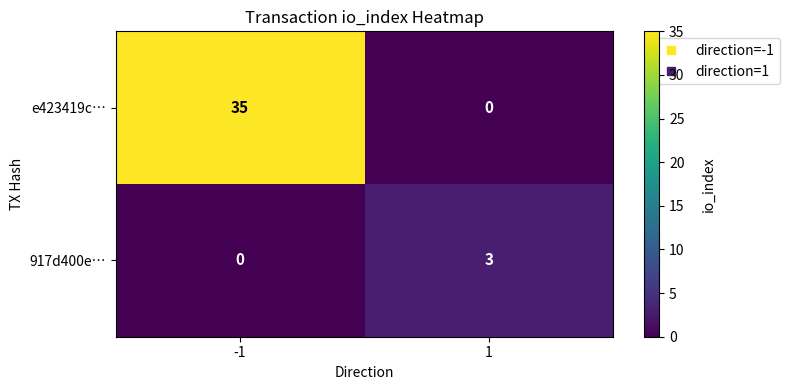

Reading left to right, extract all data points from this chart.

e423419c…: -1=35	1=0
917d400e…: -1=0	1=3